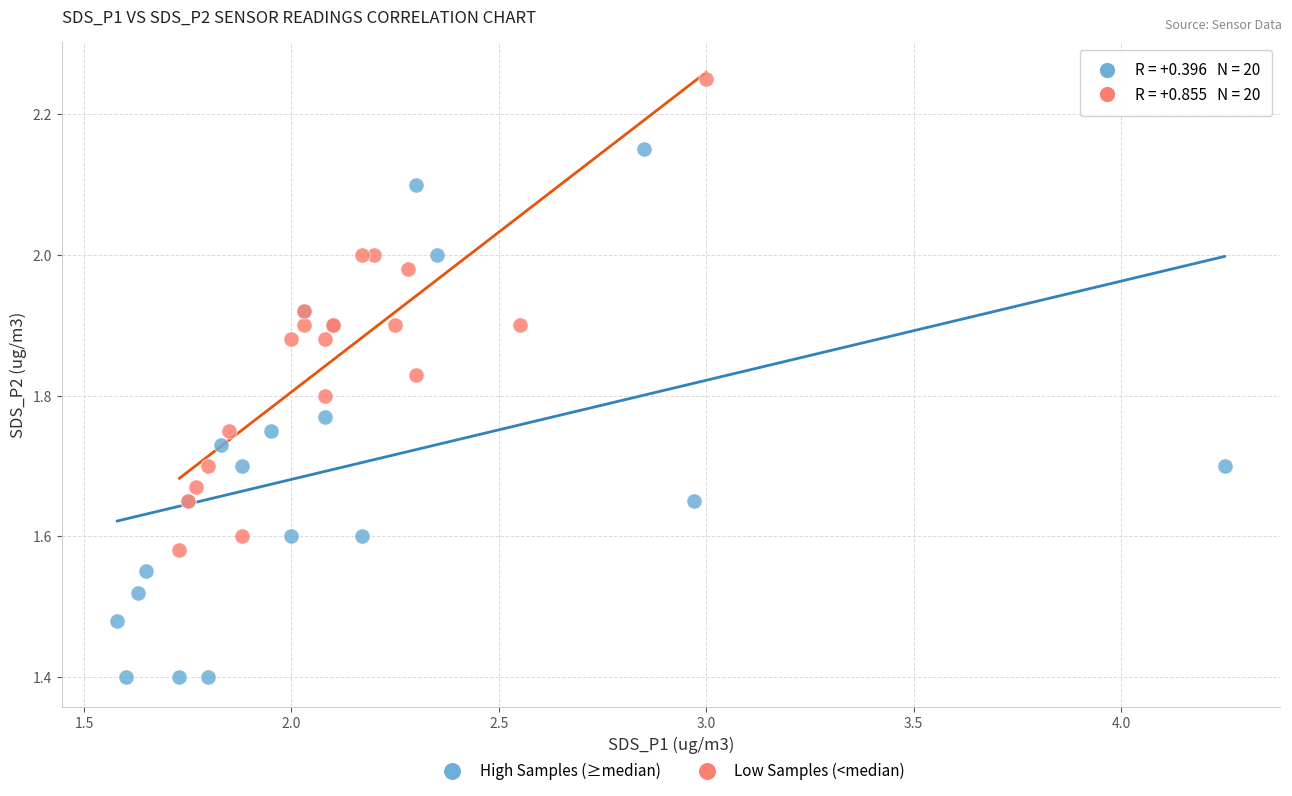

Which series reaches the minimum Y coordinate?

High Samples (≥median)